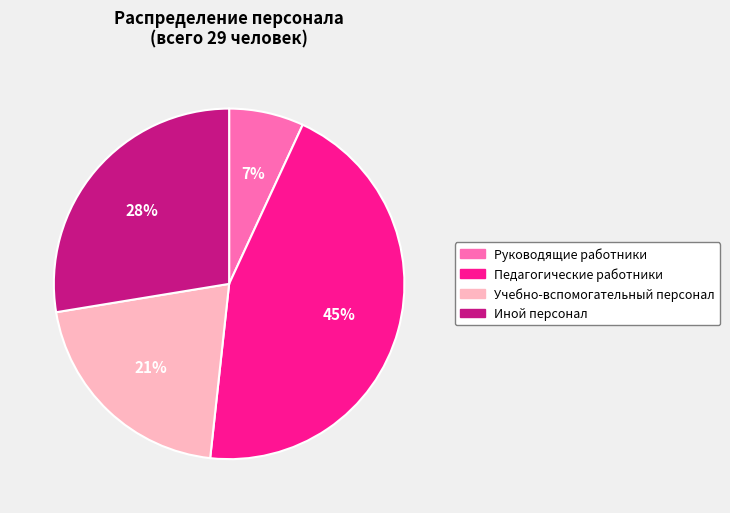

Is Иной персонал the majority of the pie?

No